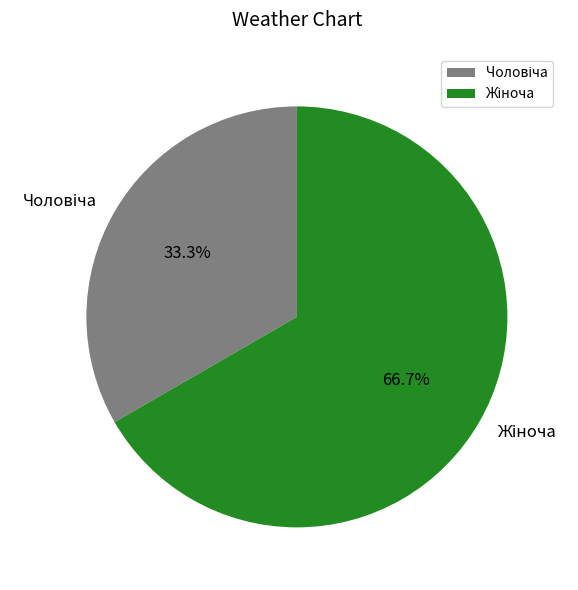

Does any single category account for the majority?

Yes